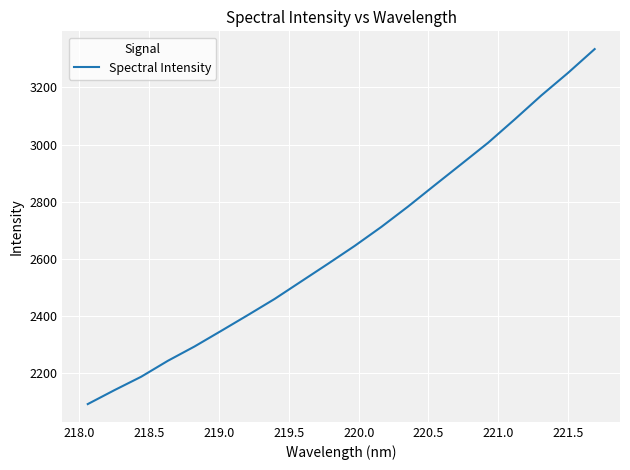

What is the minimum value shown in the chart?

2092.3